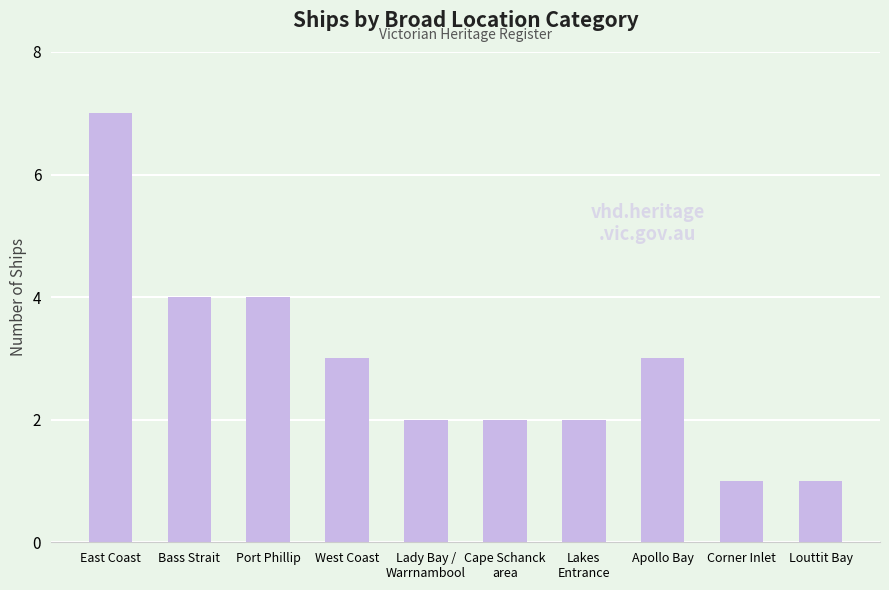

Count the values in the range 2 to 4.

7